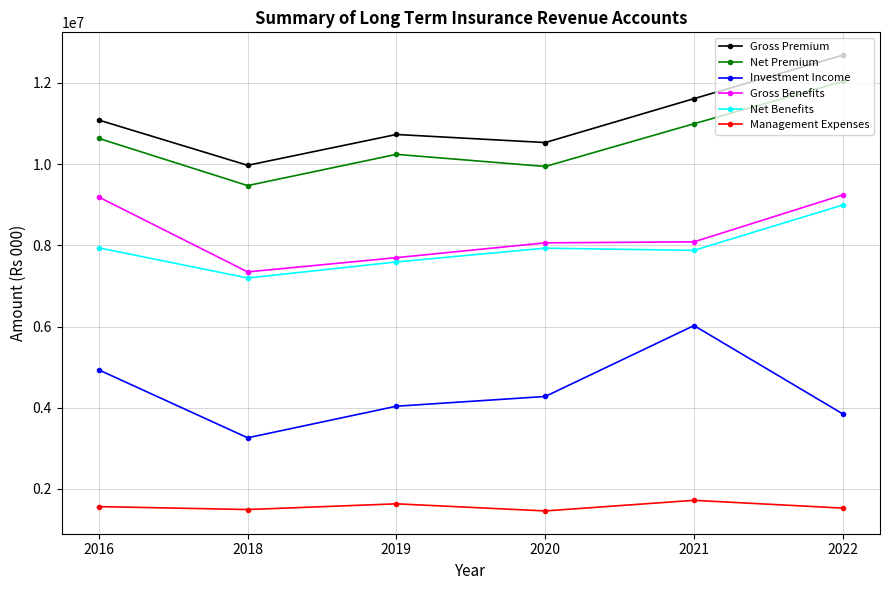

True or false: Net Benefits has more than 1 points higher than both neighbors.

False